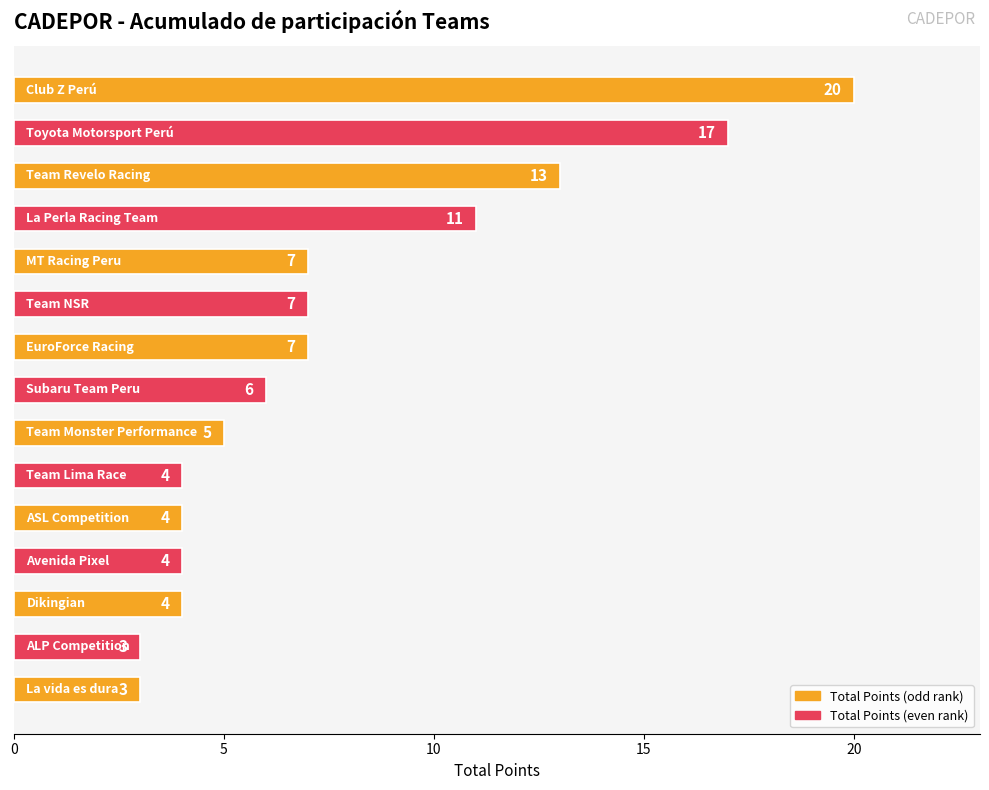

What is the value of the 1st bar from the top?

20